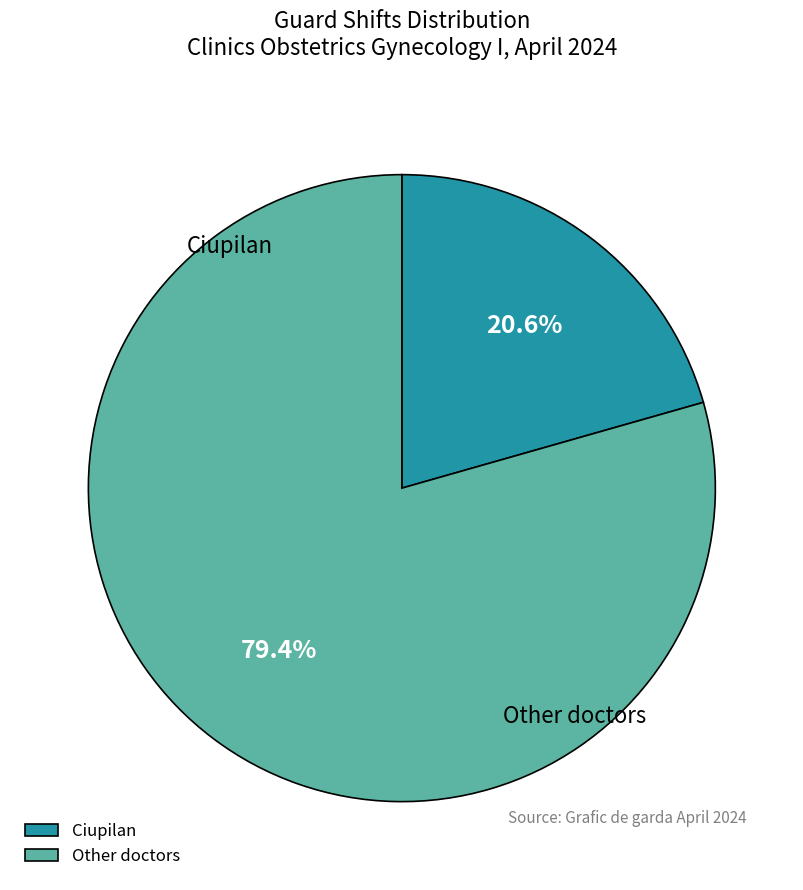

Is there any slice that represents more than half of the pie?

Yes